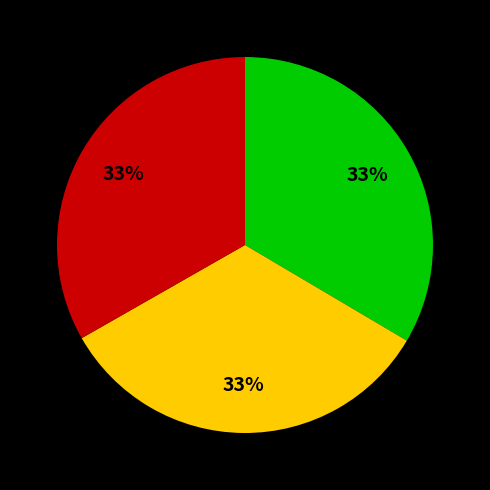

Does any single category account for the majority?

No